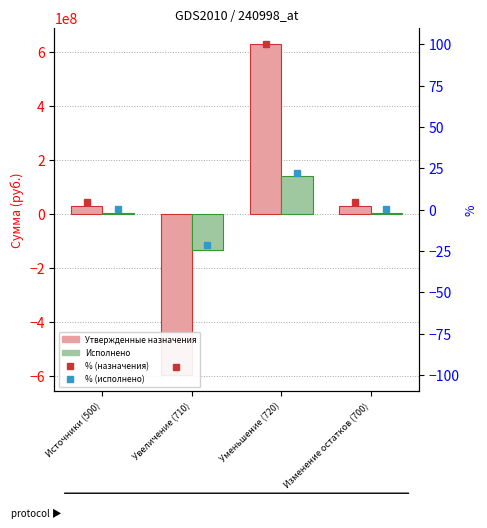

What is the total value across all series at Увеличение (710)?

-732382413.9